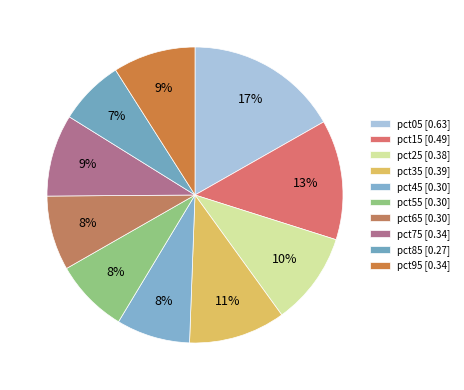

Does any single category account for the majority?

No